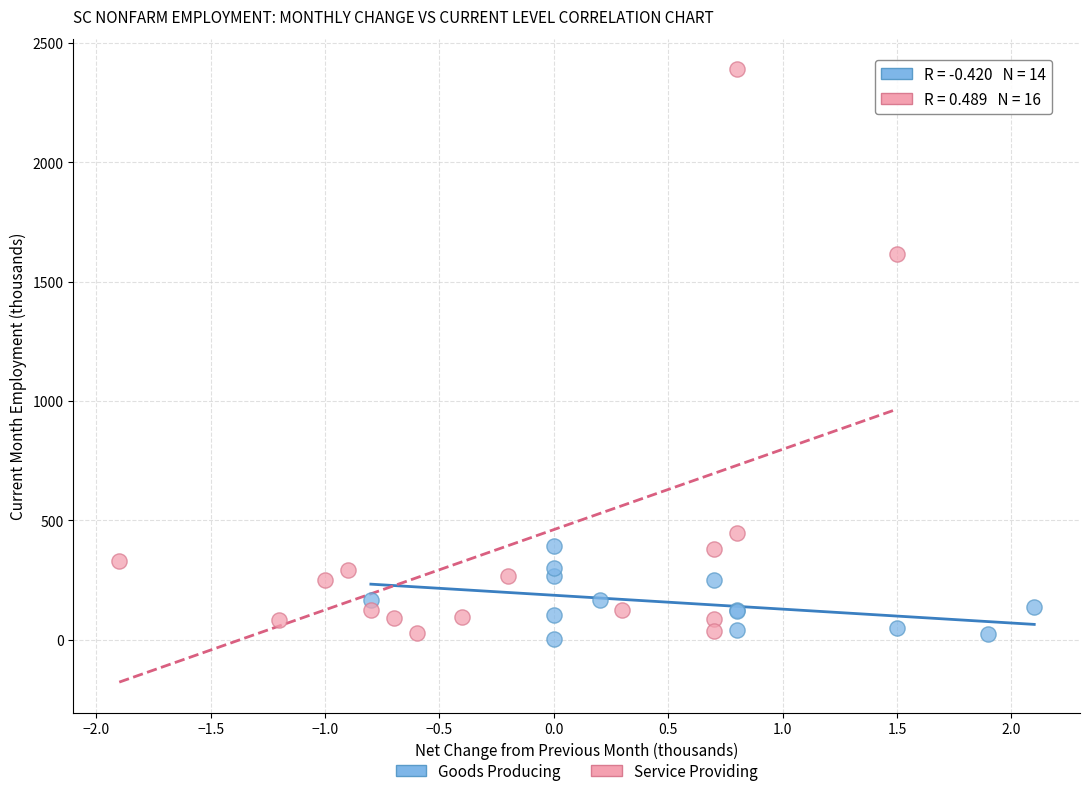

Which series contains the highest Y value?

Service Providing